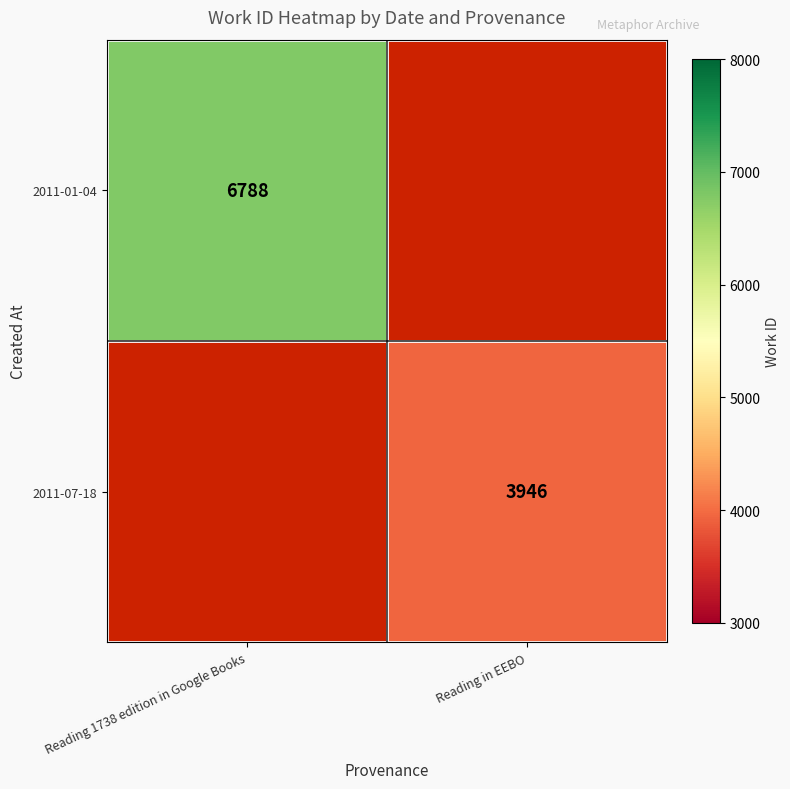

Is it true that 2011-01-04 equals 6788 at Reading 1738 edition in Google Books?

True